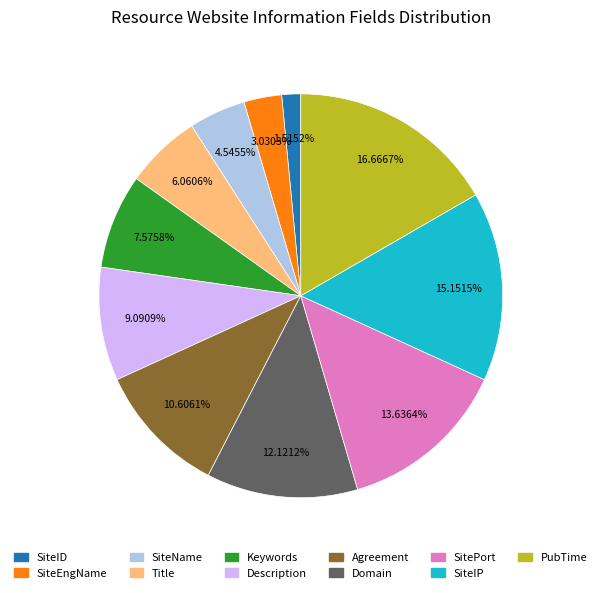

Between Description and Title, which is larger?

Description